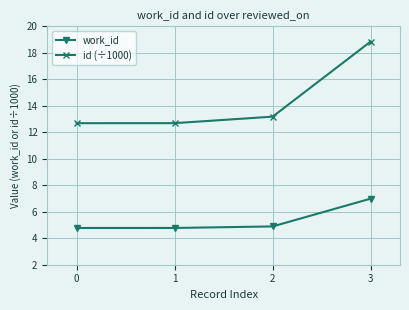

How many values in the id (÷1000) series exceed 13?

2